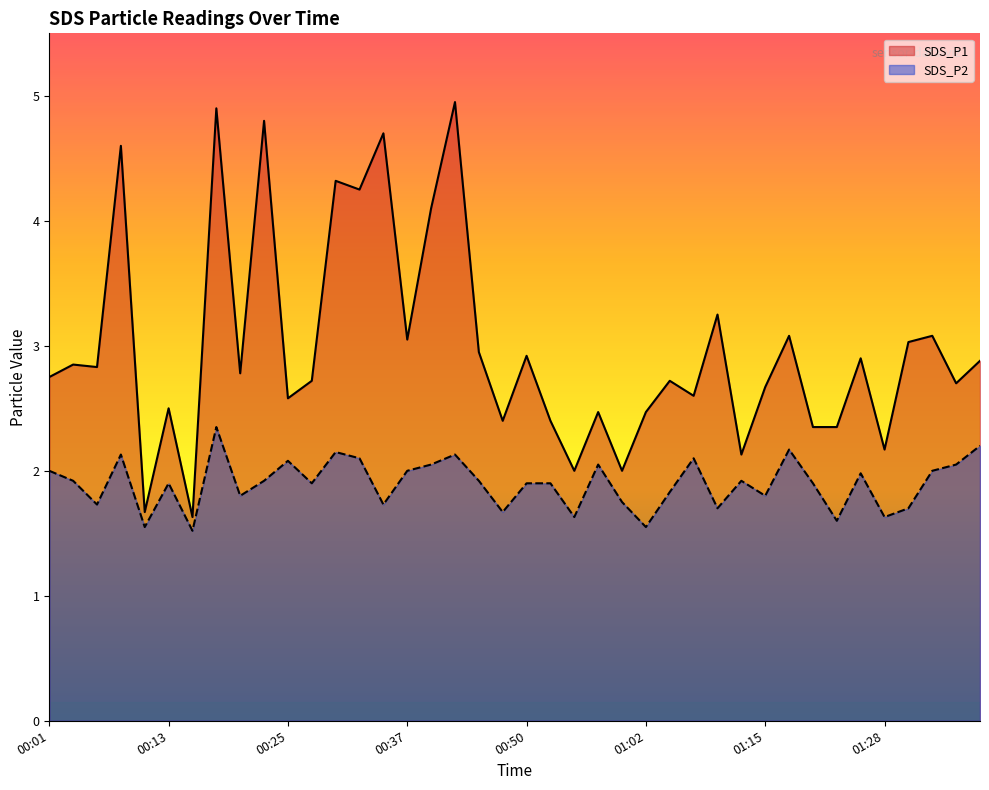

What is the difference between the highest and lowest values at 00:10?

0.1